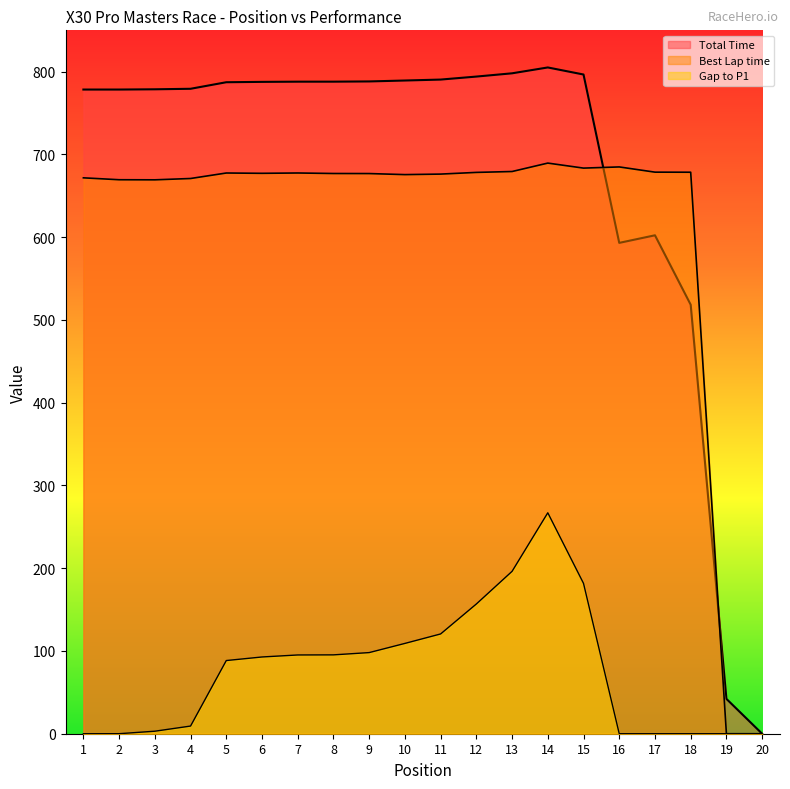

Reading left to right, what are all the values shown in this chart?

Total Time: 778.4	778.4	778.7	779.4	787.3	787.7	788.0	788.0	788.2	789.4	790.5	794.1	798.1	805.1	796.6	593.2	602.3	518.4	42.1	0.0
Best Lap time: 671.8	669.5	669.4	671.0	677.6	677.2	677.6	677.0	676.9	675.6	676.3	678.3	679.4	689.6	683.5	684.9	678.6	678.5	0.0	0.0
Gap to P1: 0.0	0.0	3.0	9.3	88.4	92.7	95.2	95.3	98.0	109.1	120.6	156.8	196.2	267.0	181.7	0.0	0.0	0.0	0.0	0.0